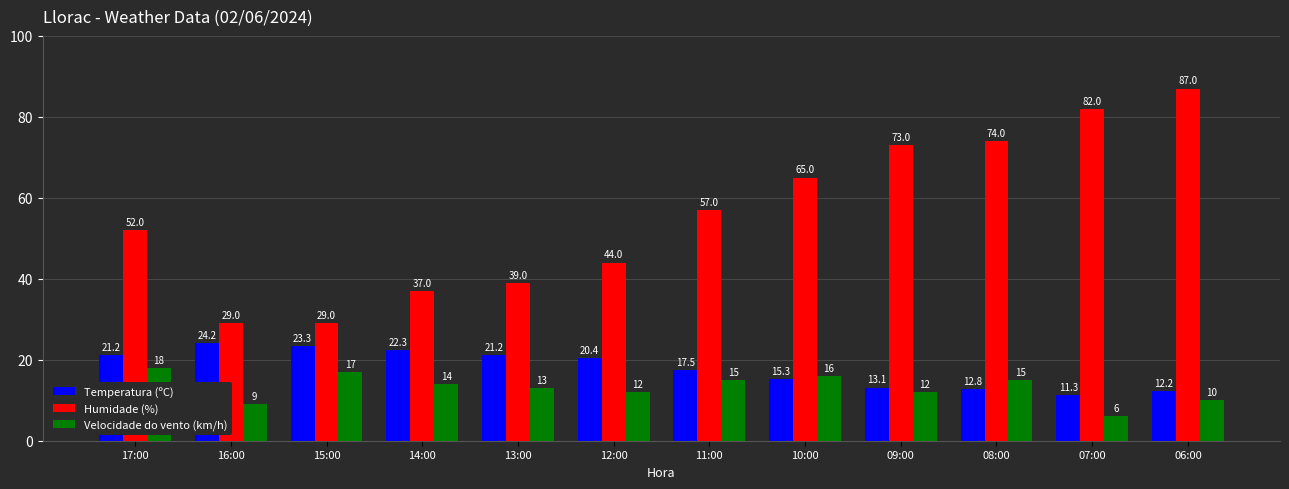

Is the value of Temperatura (ºC) at 11:00 greater than the value of Velocidade do vento (km/h) at 17:00?

No